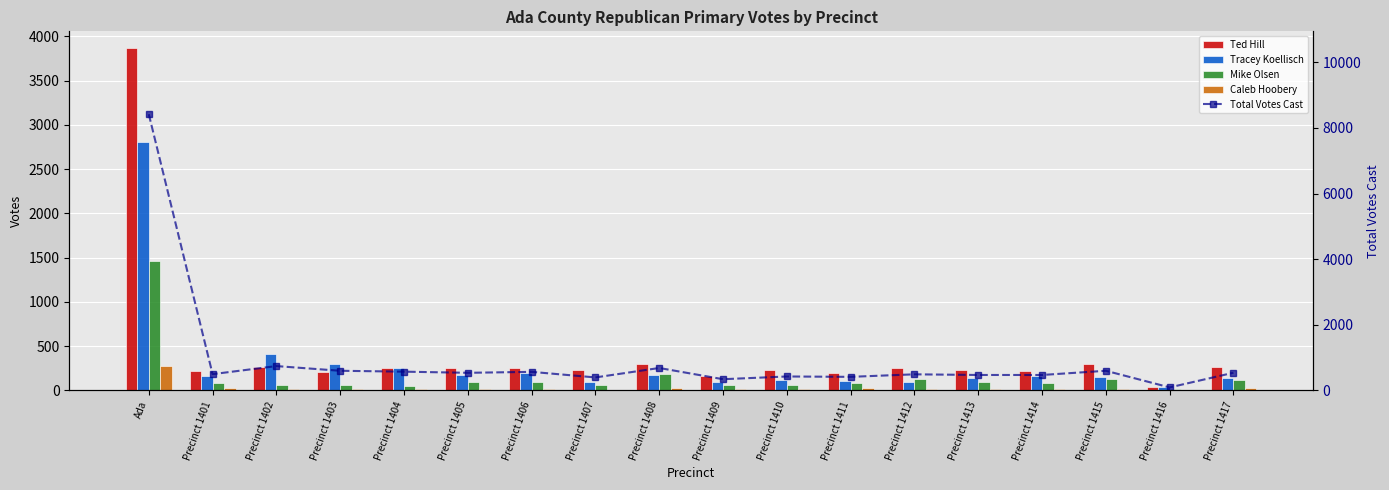

Is it true that Total Votes Cast equals 1091 at Precinct 1408?

False